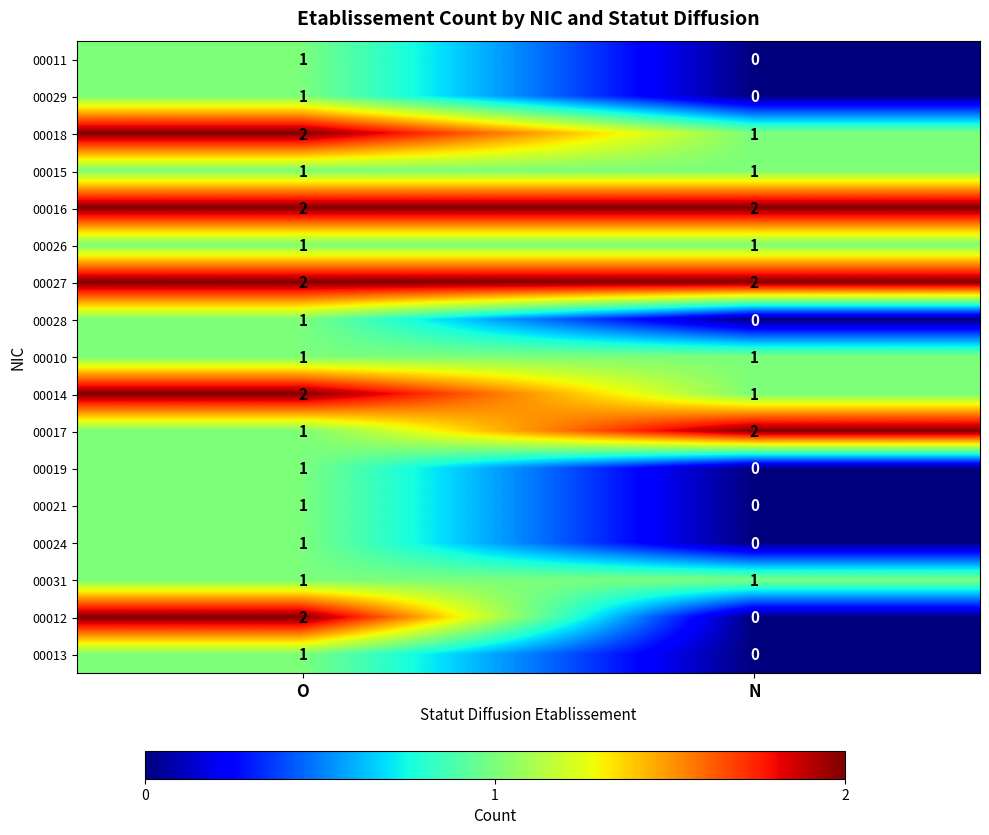

What is the sum of the 00017 values at O and N?

3